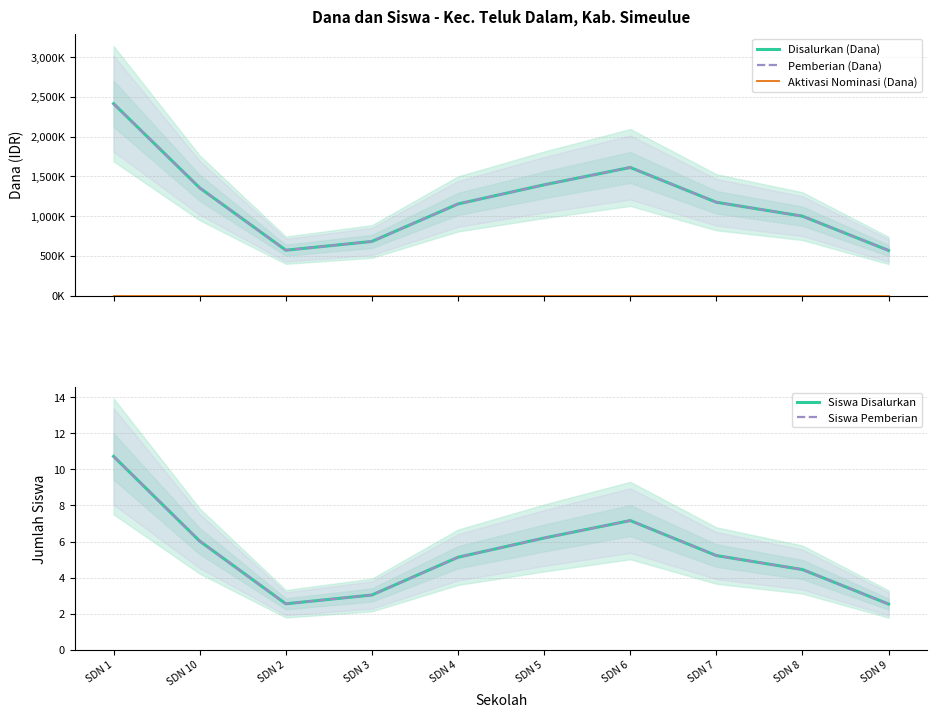

What are all the series names shown in the legend?

Disalurkan (Dana), Pemberian (Dana), Aktivasi Nominasi (Dana), Siswa Disalurkan, Siswa Pemberian